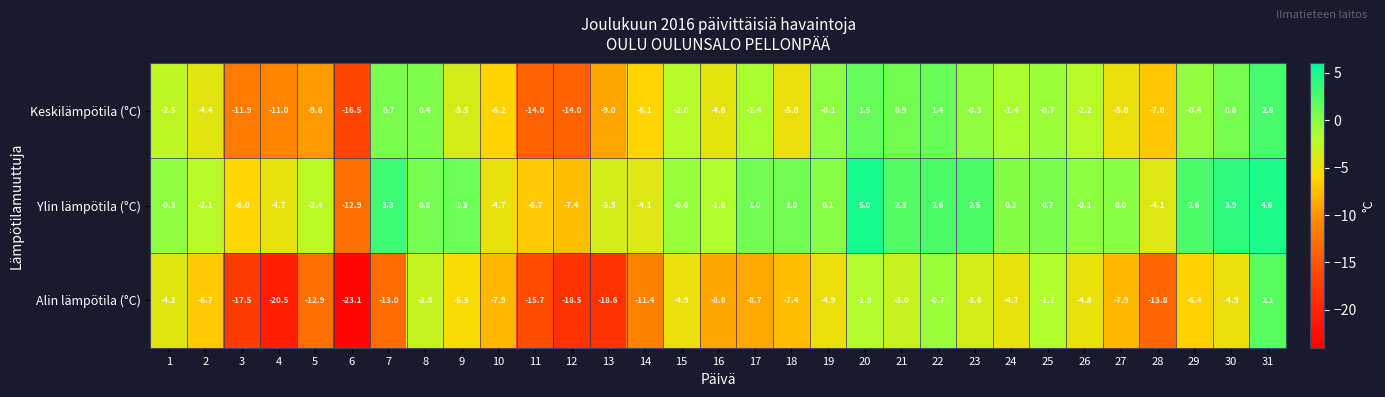

List the series in order of their overall mean, lowest first.

Alin lämpötila (°C), Keskilämpötila (°C), Ylin lämpötila (°C)